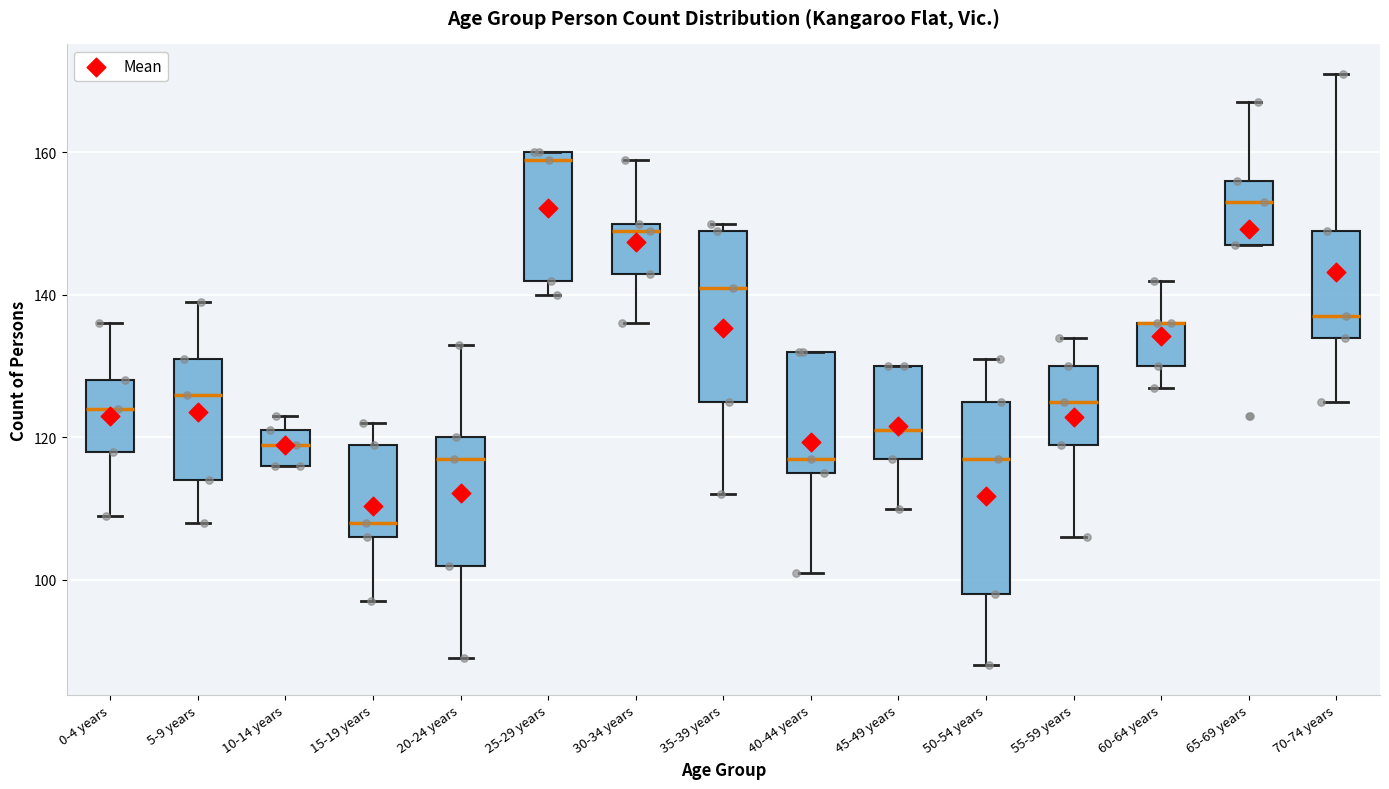

Reading left to right, transcribe this box plot: for each box, give where its median line is, the range the box spans, and where its two whiskers end, as read against the y-axis. The values are not printed on the chart, so give them approximately, as read against the axis.

0-4 years: median 124, box 118 to 128, whiskers 110 to 136
5-9 years: median 126, box 114 to 132, whiskers 108 to 140
10-14 years: median 120, box 116 to 122, whiskers 116 to 124
15-19 years: median 108, box 106 to 120, whiskers 98 to 122
20-24 years: median 118, box 102 to 120, whiskers 90 to 134
25-29 years: median 160 (just below the box's upper edge), box 142 to 160, whiskers 140 to 160
30-34 years: median 150 (just below the box's upper edge), box 144 to 150, whiskers 136 to 160
35-39 years: median 142, box 126 to 150, whiskers 112 to 150 (just above the box's upper edge)
40-44 years: median 118, box 116 to 132, whiskers 102 to 132
45-49 years: median 122, box 118 to 130, whiskers 110 to 130
50-54 years: median 118, box 98 to 126, whiskers 88 to 132
55-59 years: median 126, box 120 to 130, whiskers 106 to 134
60-64 years: median 136 (drawn on the box's upper edge), box 130 to 136, whiskers 128 to 142
65-69 years: median 154, box 148 to 156, whiskers 148 to 168
70-74 years: median 138, box 134 to 150, whiskers 126 to 172